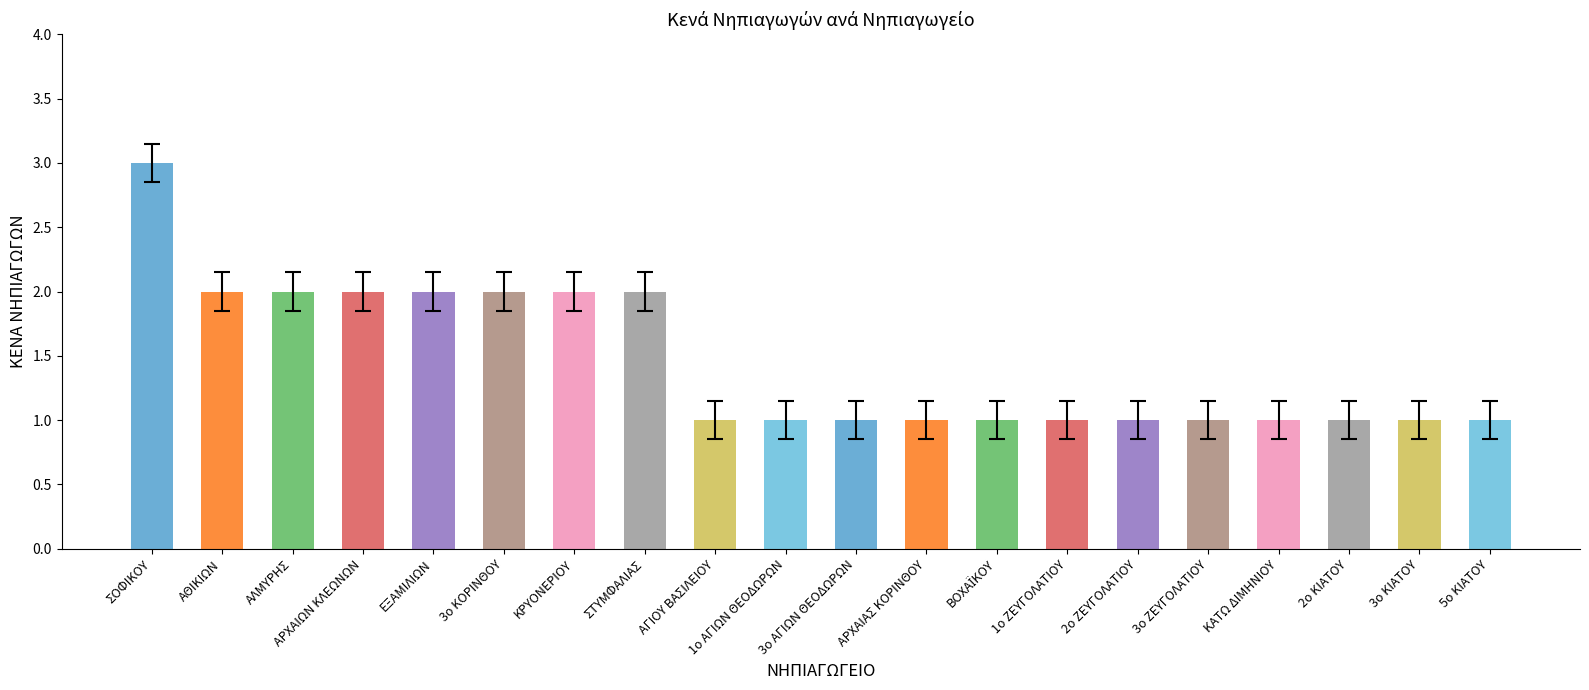

How many data points does each series have?

20